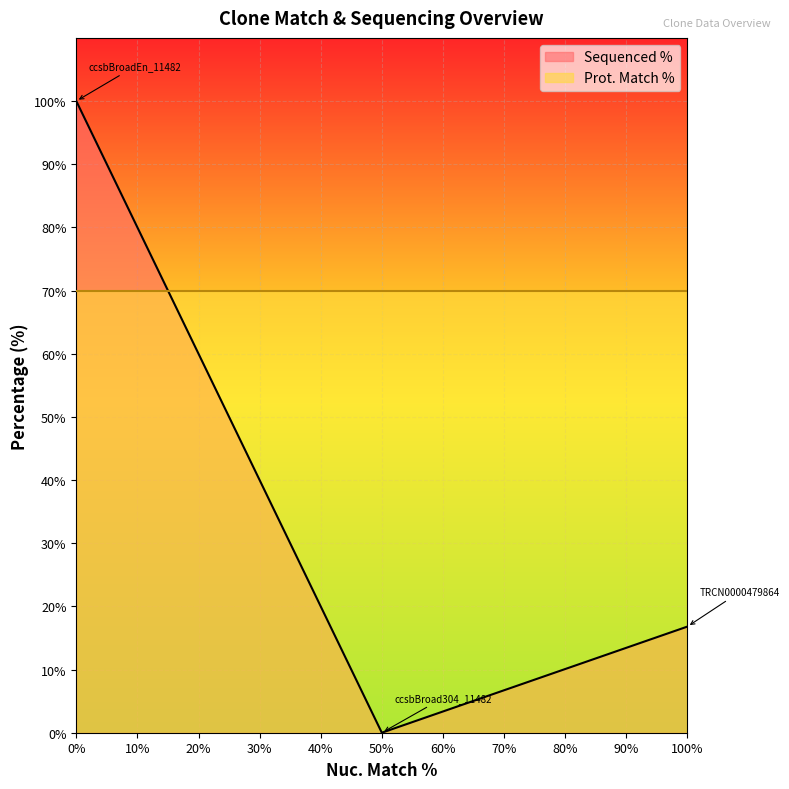

The value of Sequenced % at 0% is 167.5. True or false?

False